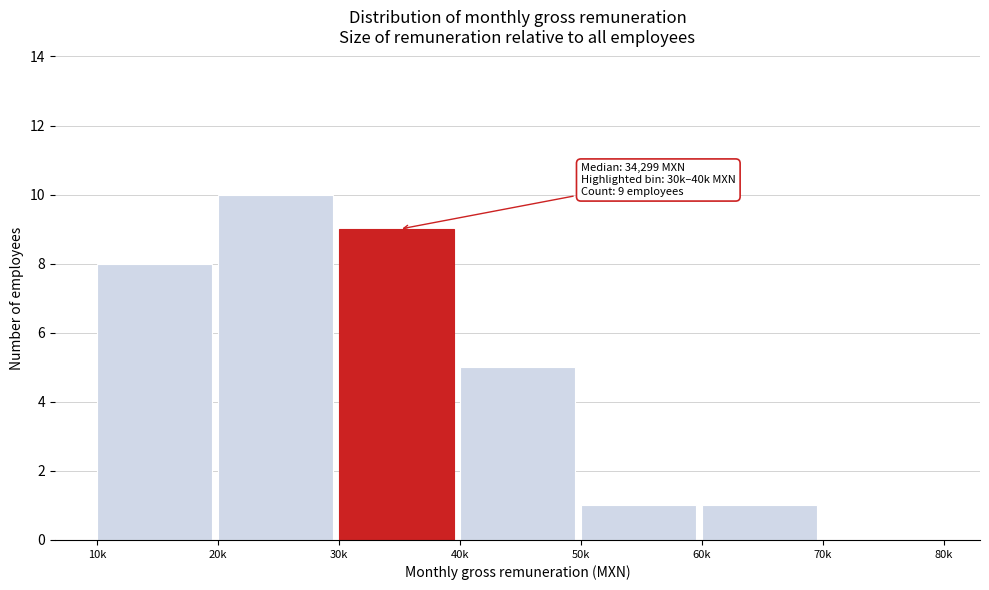

Reading left to right, what are all the values shown in this chart?

10k=8	20k=10	30k=9	40k=5	50k=1	60k=1	70k=0